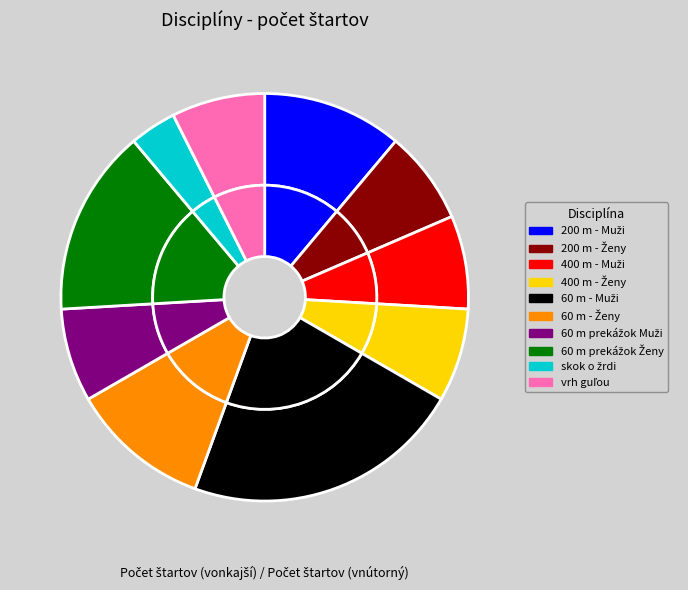

How many segments does this pie chart have?

10